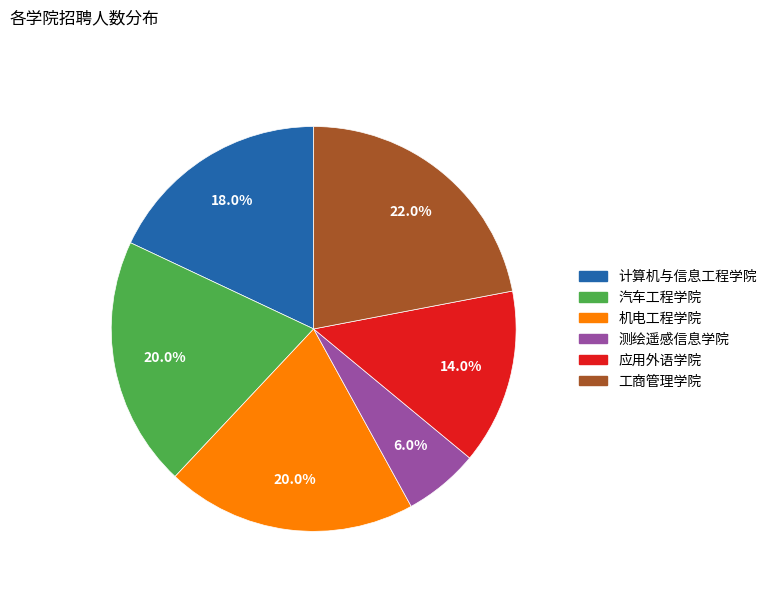

Is the sum of 机电工程学院 and 工商管理学院 greater than half?

No